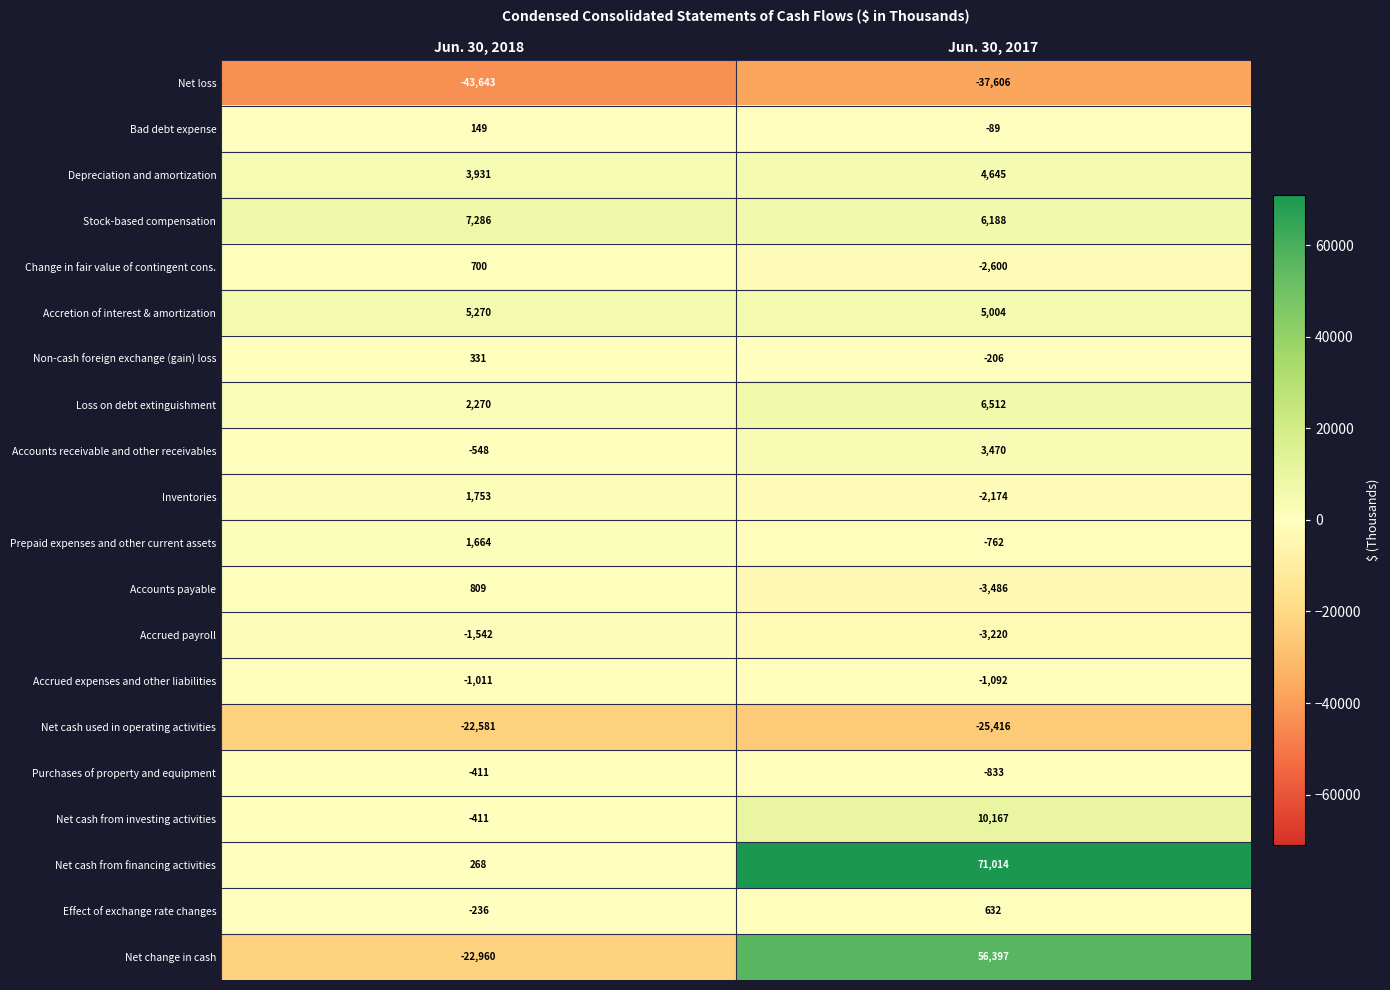

The Accretion of interest & amortization series shows 2767 at Jun. 30, 2018. True or false?

False